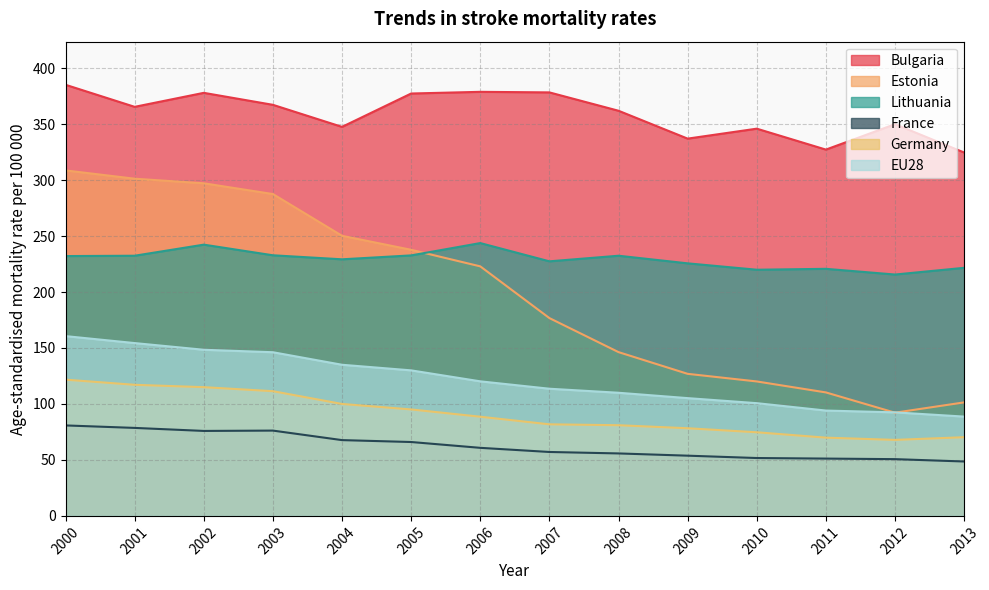

Is the value of France at 2008 greater than the value of EU28 at 2006?

No